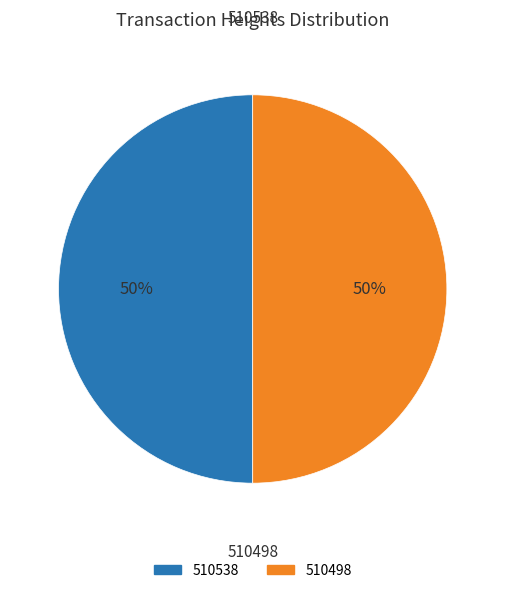

Do 510538 and 510498 together represent more than half of the pie?

Yes